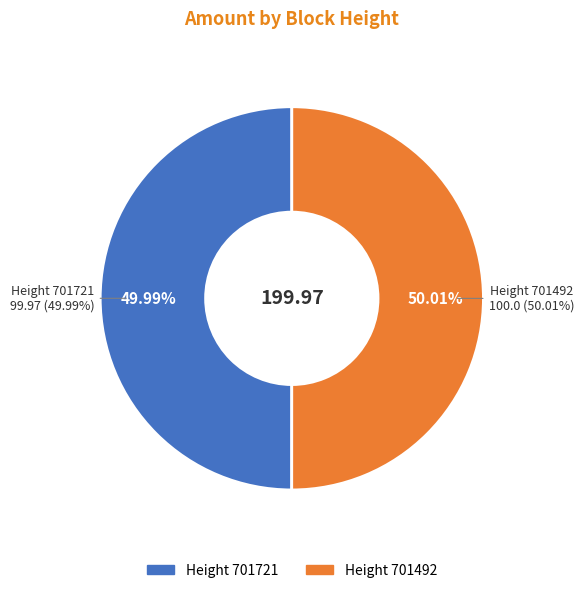

Do 701492 and 701721 together represent more than half of the pie?

Yes